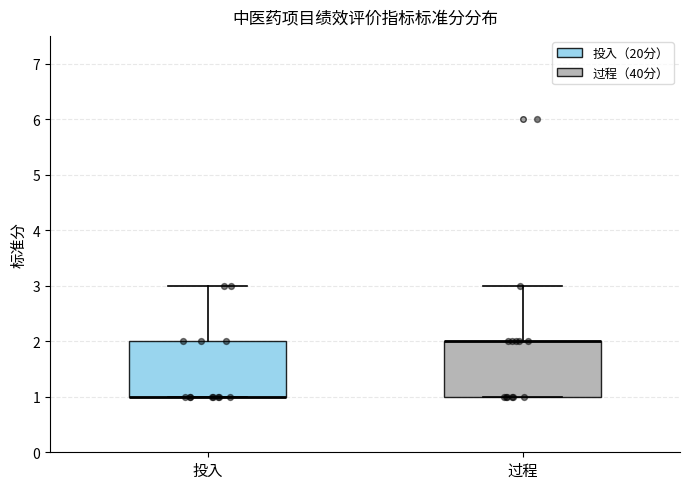

Reading left to right, read every box against the y-axis: the position of its median line, the range the box covers, and the ends of its whiskers. The values are not printed on the chart, so give them approximately, as read against the axis.

投入: median 1 (drawn on the box's lower edge), box 1 to 2, whiskers 1 to 3
过程: median 2 (drawn on the box's upper edge), box 1 to 2, whiskers 1 to 3